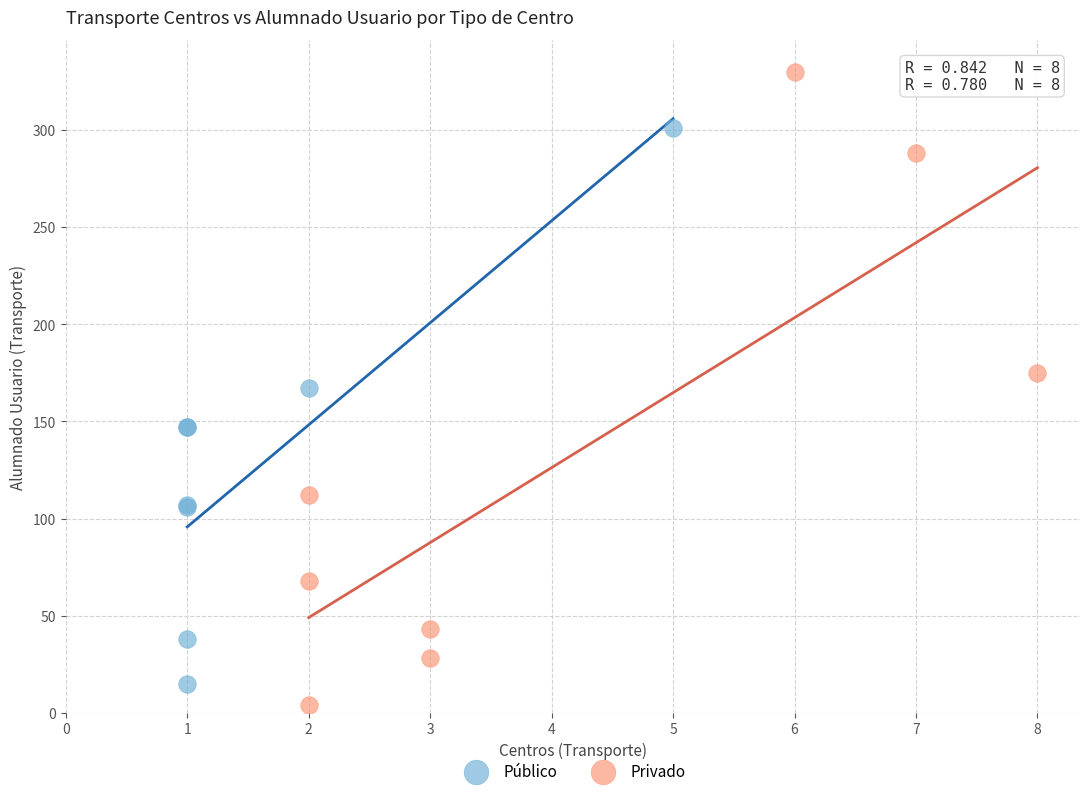

Which series contains the highest Y value?

Privado